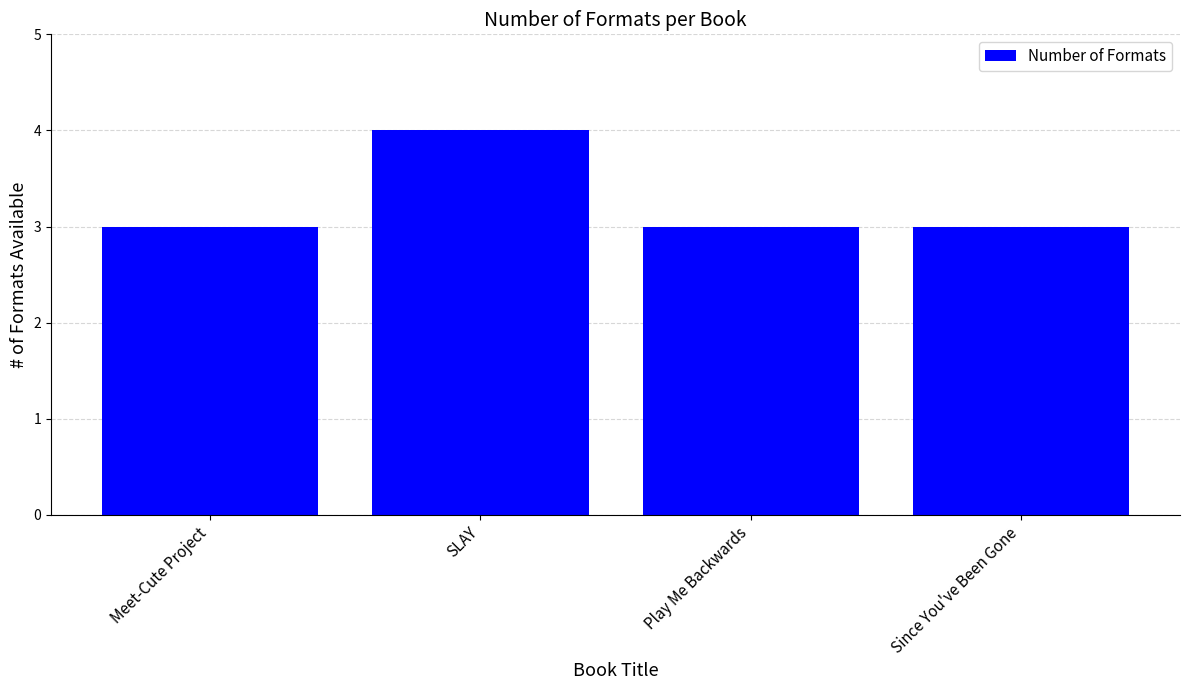

What is the sum of all values?

13